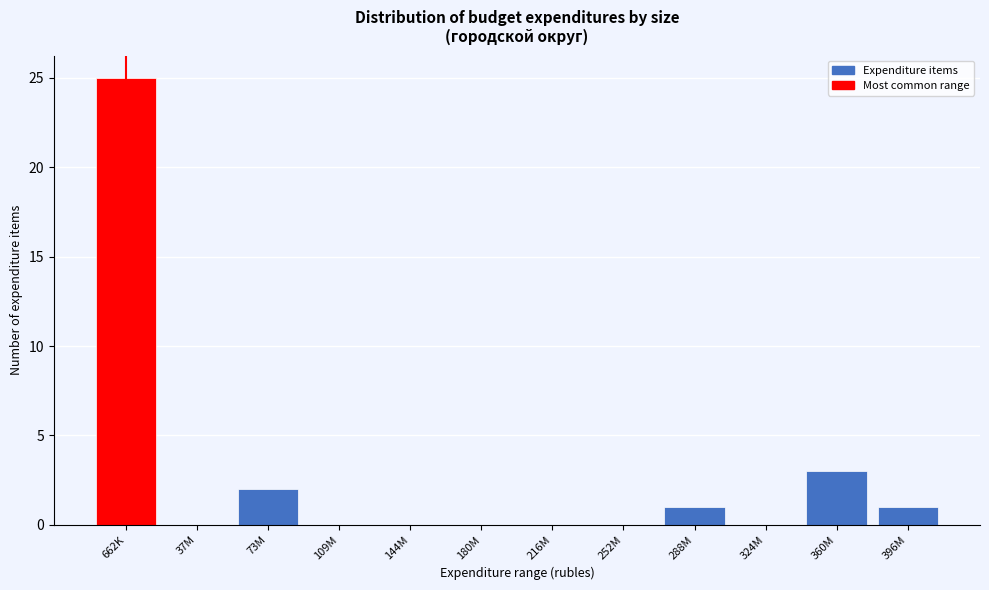

Reading left to right, list all the values displayed in this chart.

662K=25	37M=0	73M=2	109M=0	144M=0	180M=0	216M=0	252M=0	288M=1	324M=0	360M=3	396M=1